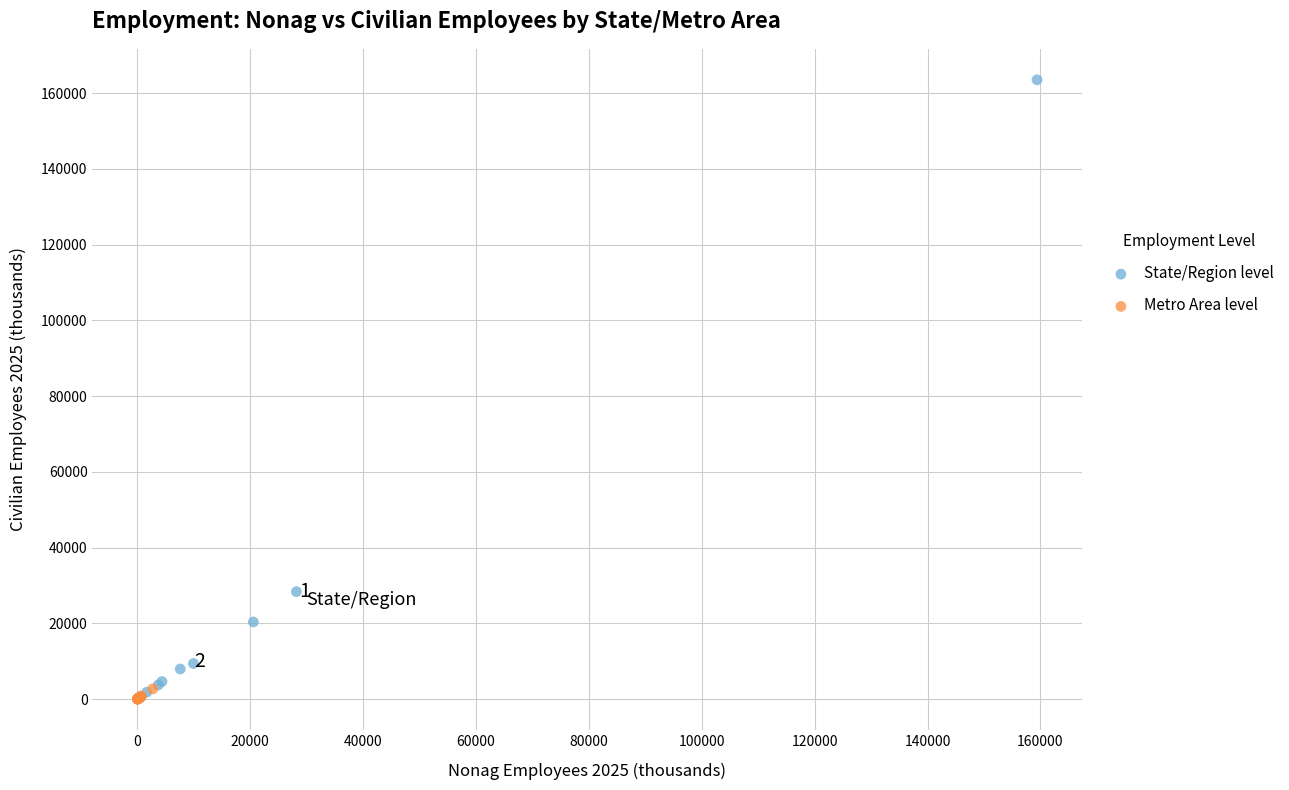

Which series has the largest Y range (max minus min)?

State/Region level